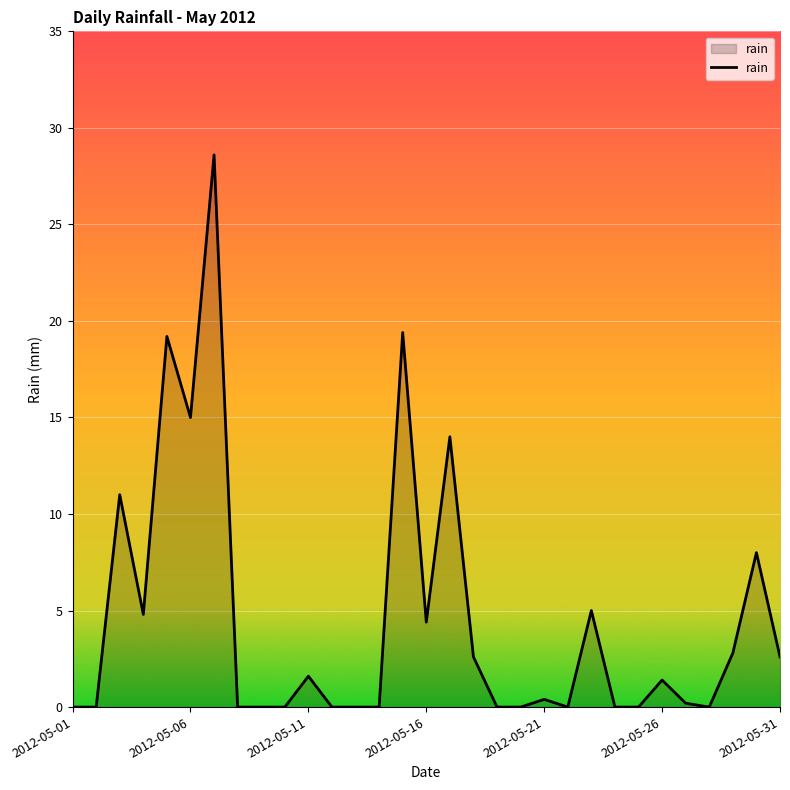

Reading left to right, transcribe all the data shown in this chart.

0.0	0.0	11.0	4.8	19.2	15.0	28.6	0.0	0.0	0.0	1.6	0.0	0.0	0.0	19.4	4.4	14.0	2.6	0.0	0.0	0.4	0.0	5.0	0.0	0.0	1.4	0.2	0.0	2.8	8.0	2.6